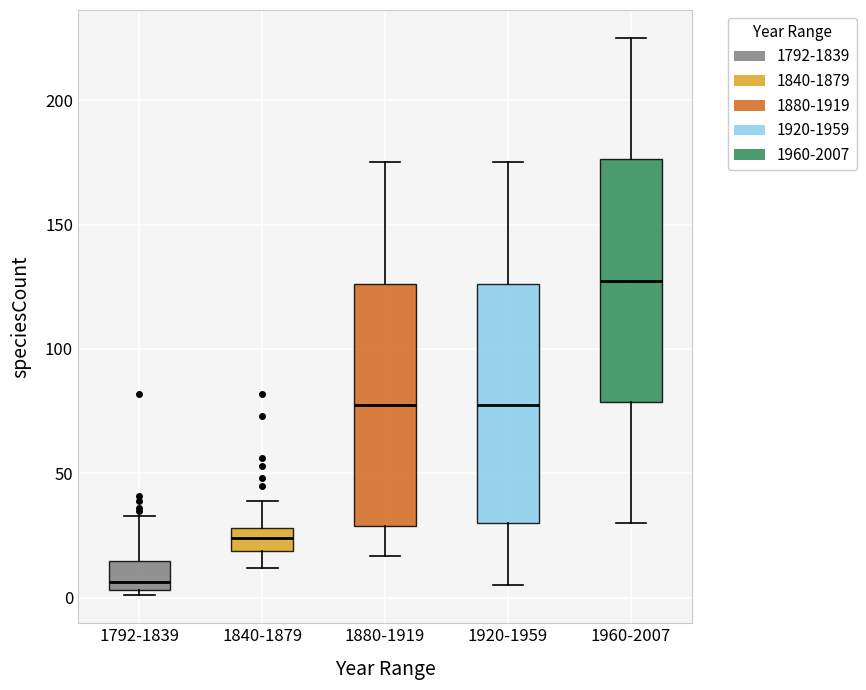

Where does the lower whisker of the box for 1920-1959 end on the y-axis? The values are not printed on the chart, so give them approximately, as read against the axis.

5